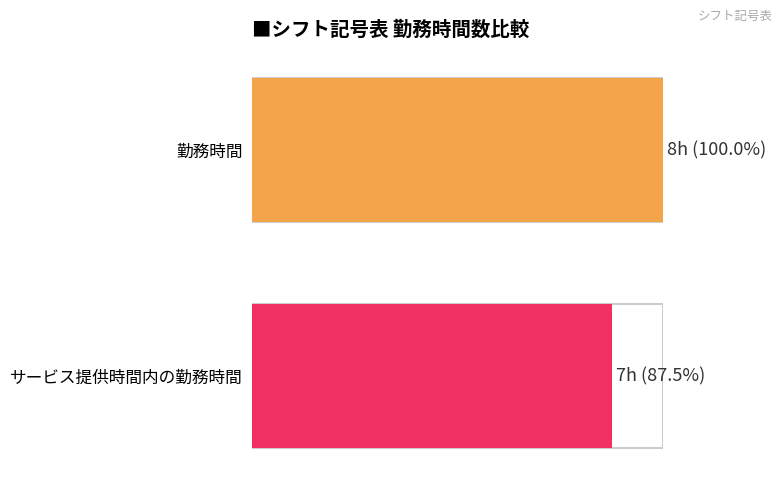

The value of サービス提供時間内の勤務時間 at a is 13. True or false?

False